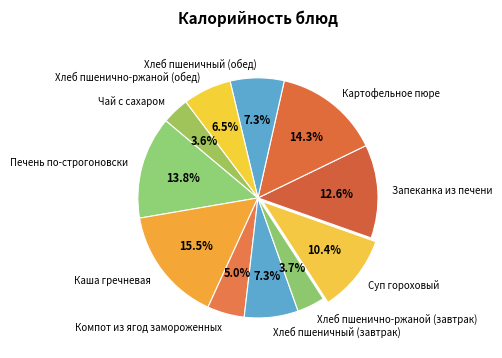

How many slices are in this pie chart?

11